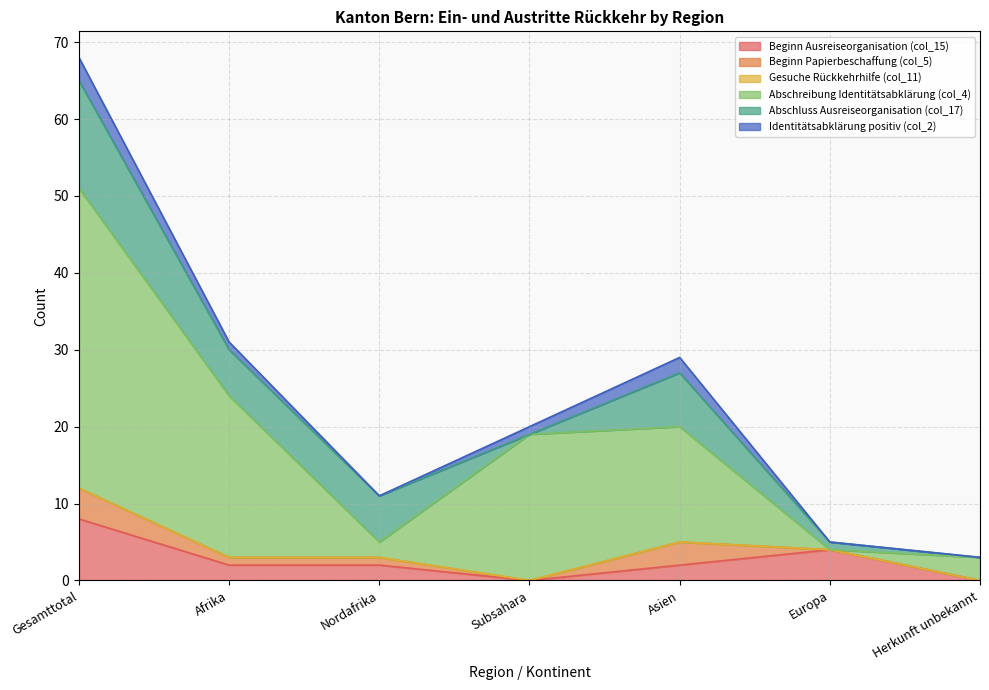

True or false: Beginn Papierbeschaffung (col_5) and Abschreibung Identitätsabklärung (col_4) cross at least once.

False